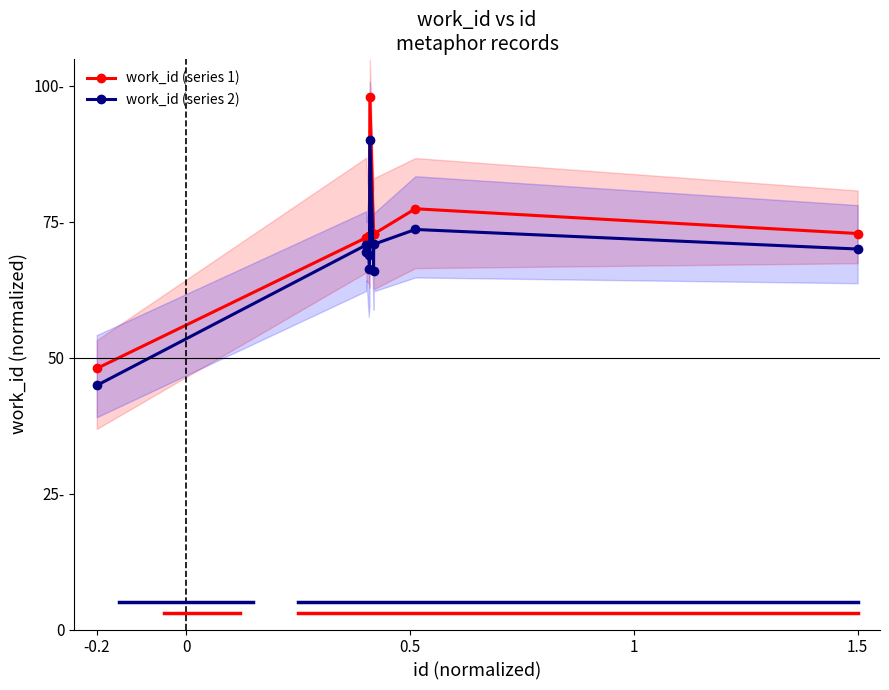

How many lines are shown in the chart?

2